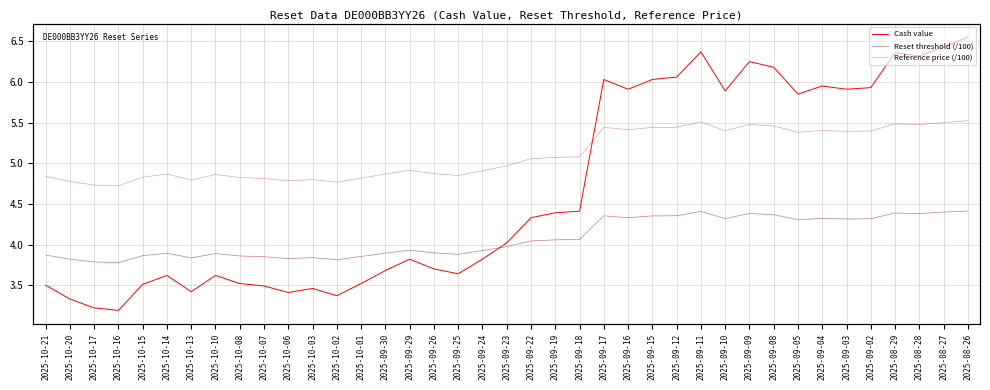

At 2025-09-04, list the series in order from smallest to largest.

Reset threshold (/100), Reference price (/100), Cash value